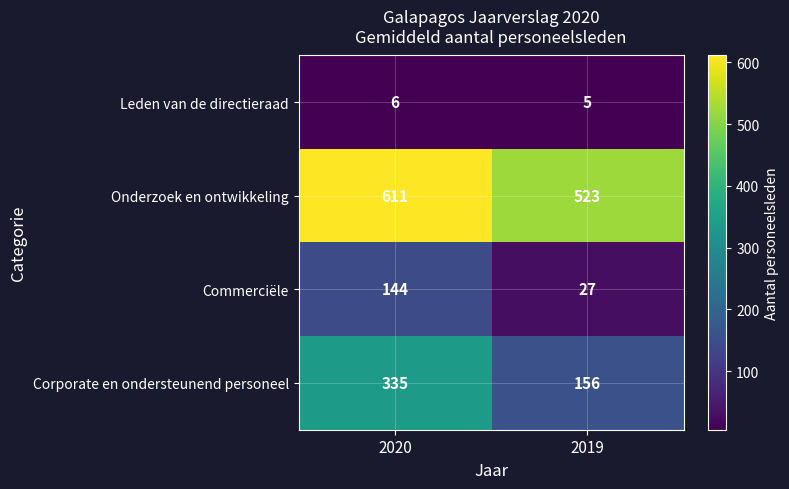

Count the number of categories in the chart.

2